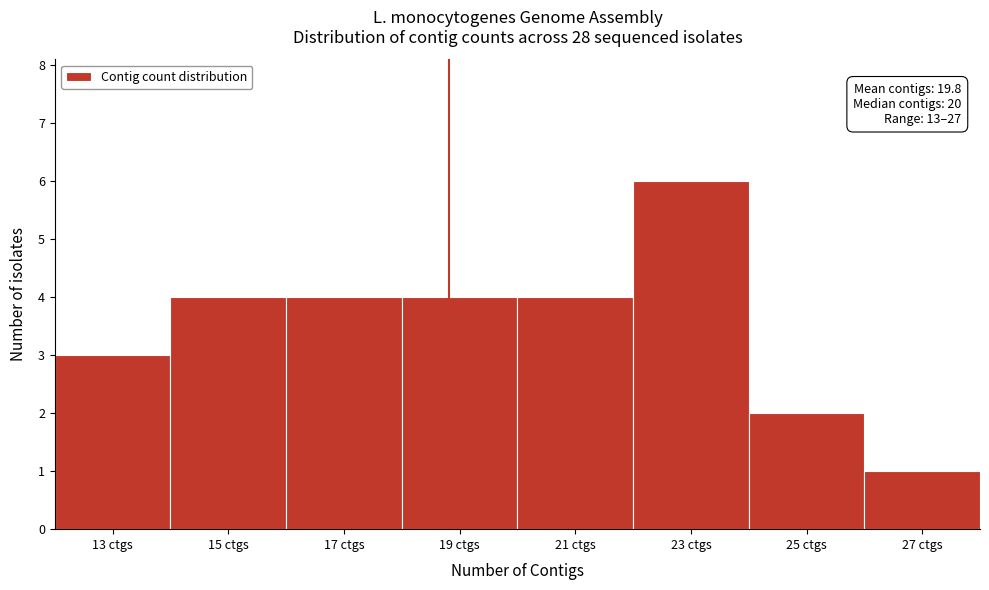

Reading left to right, what are all the values shown in this chart?

3	4	4	4	4	6	2	1